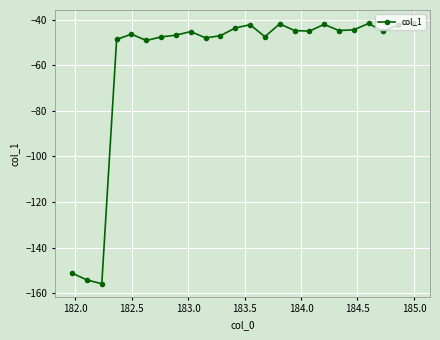

What is the value of the 23rd point from the left?

-42.2